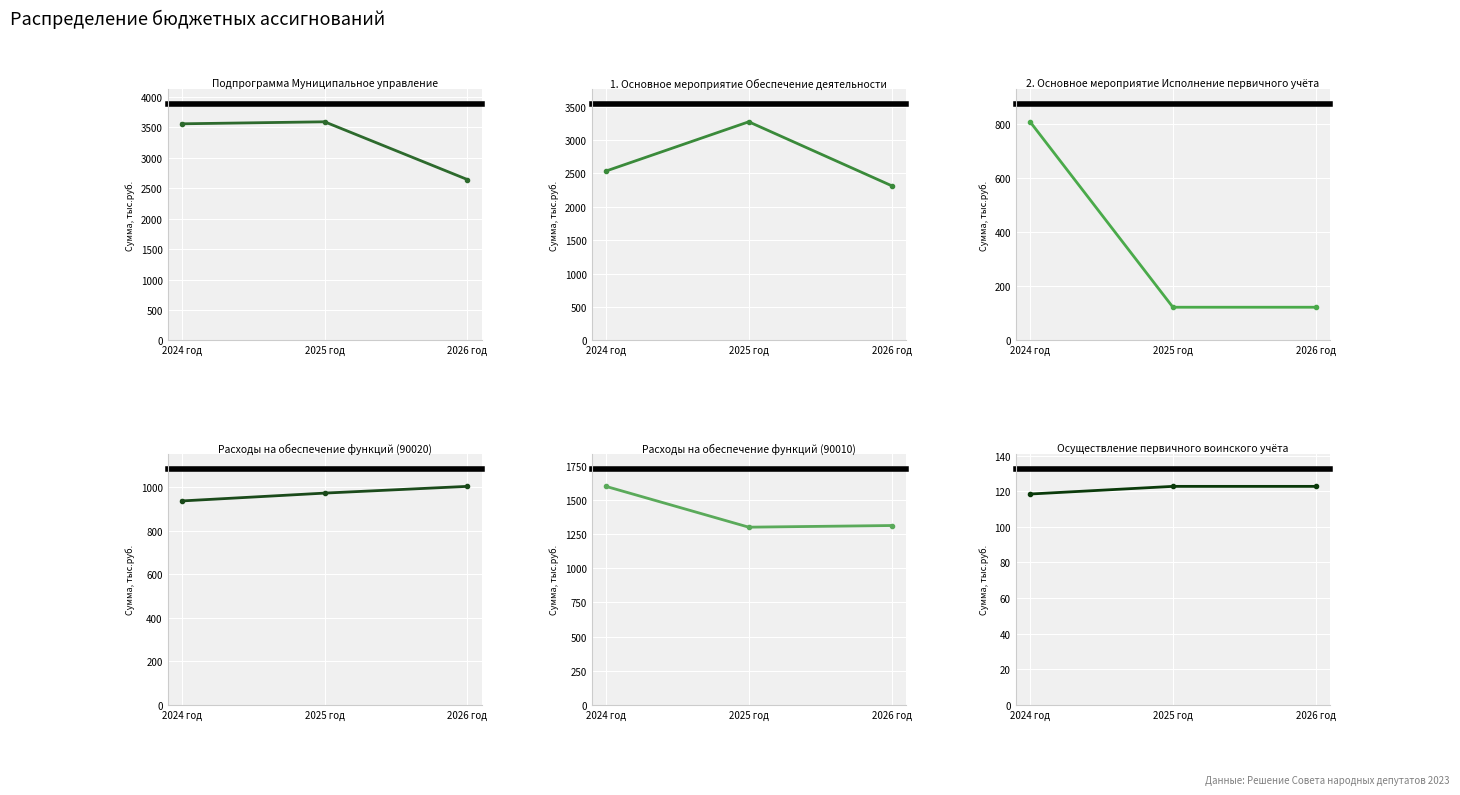

What is the label of the 2nd point from the left?

2025 год